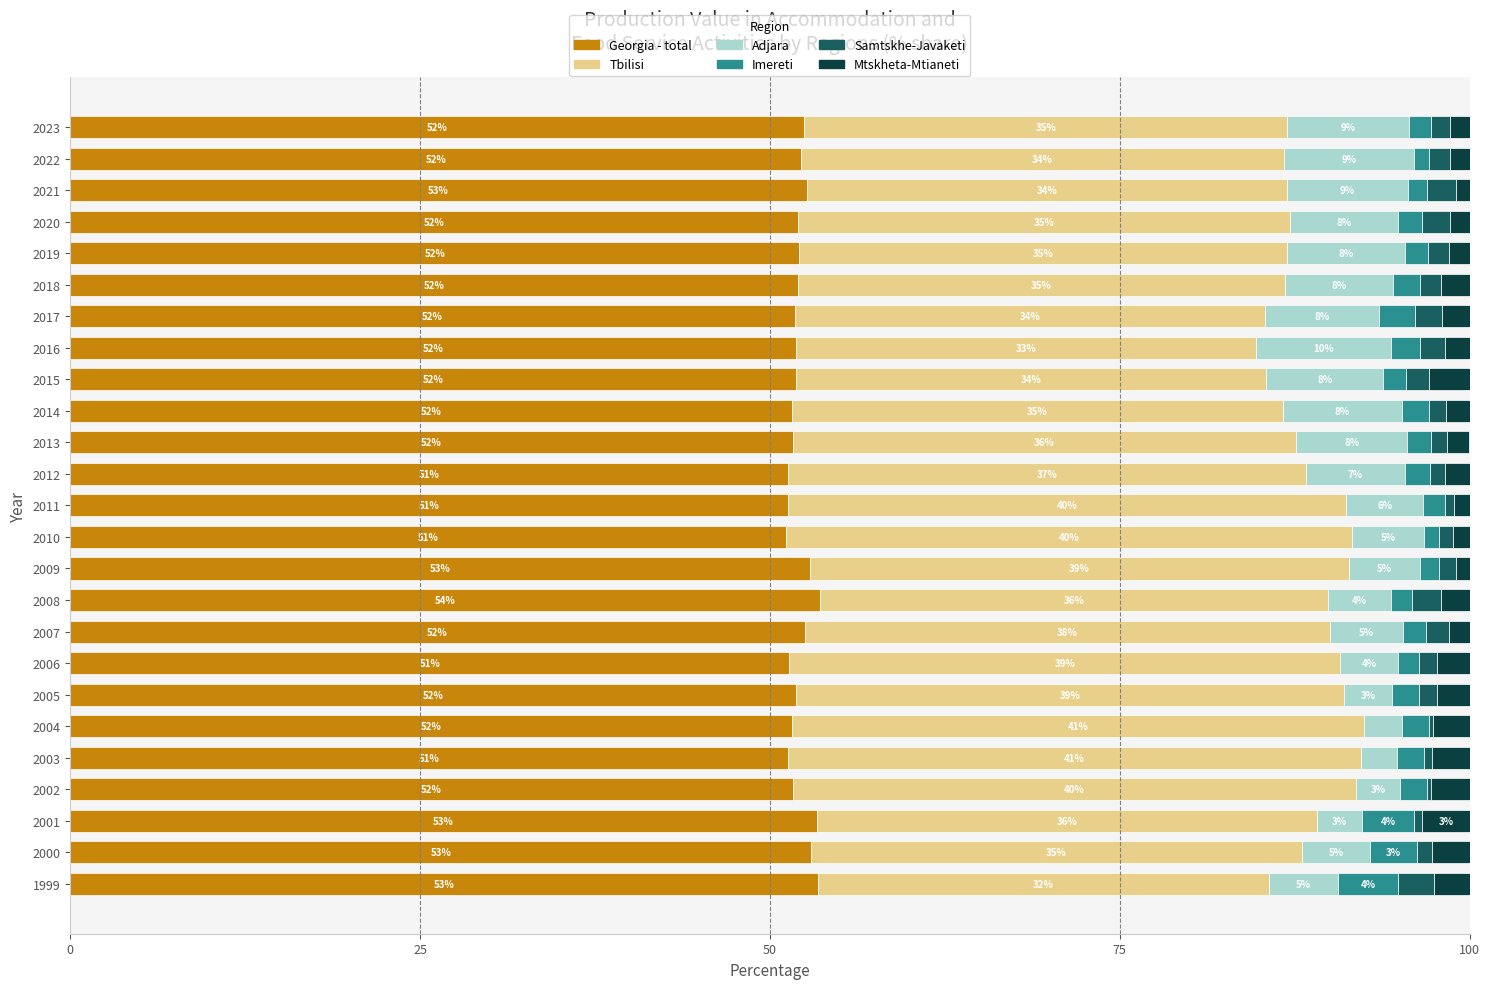

What is the total value across all series at 2020?

100.0